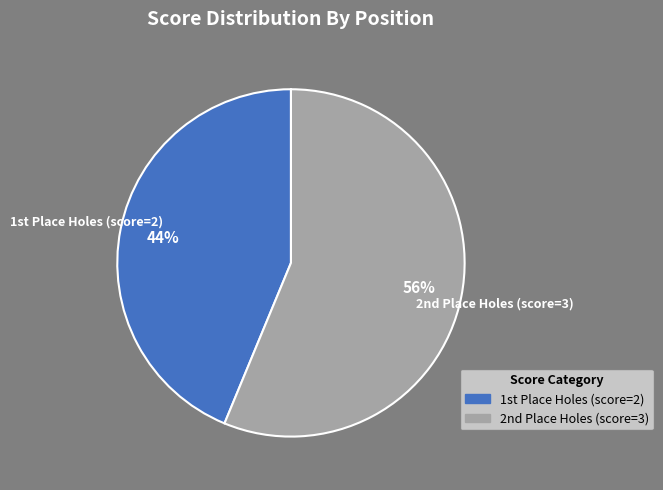

Rank the categories by value from lowest to highest.

1st Place Holes (score=2), 2nd Place Holes (score=3)